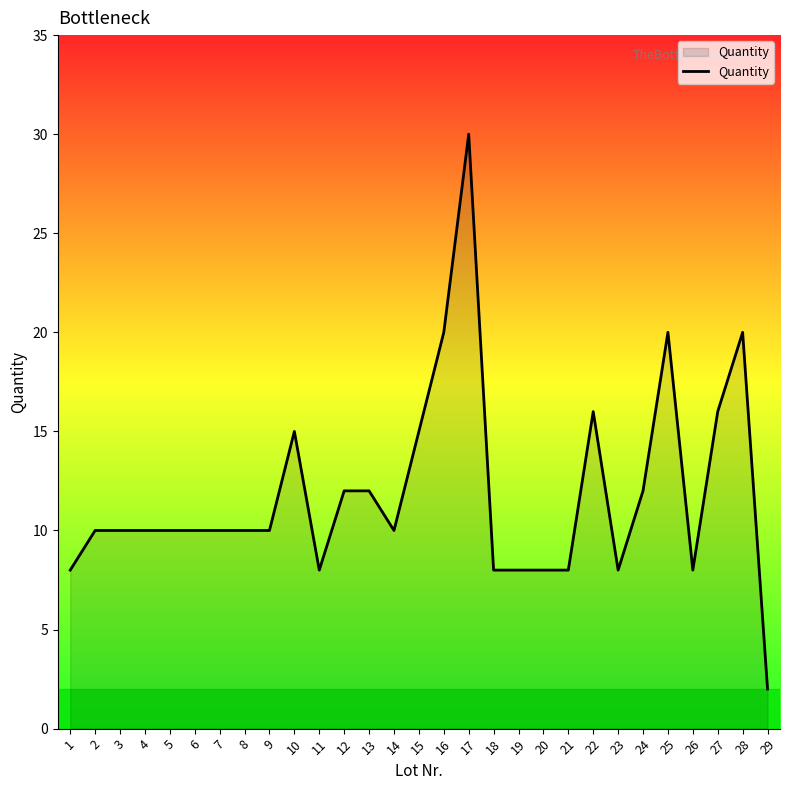

Which has a higher value, 23 or 15?

15